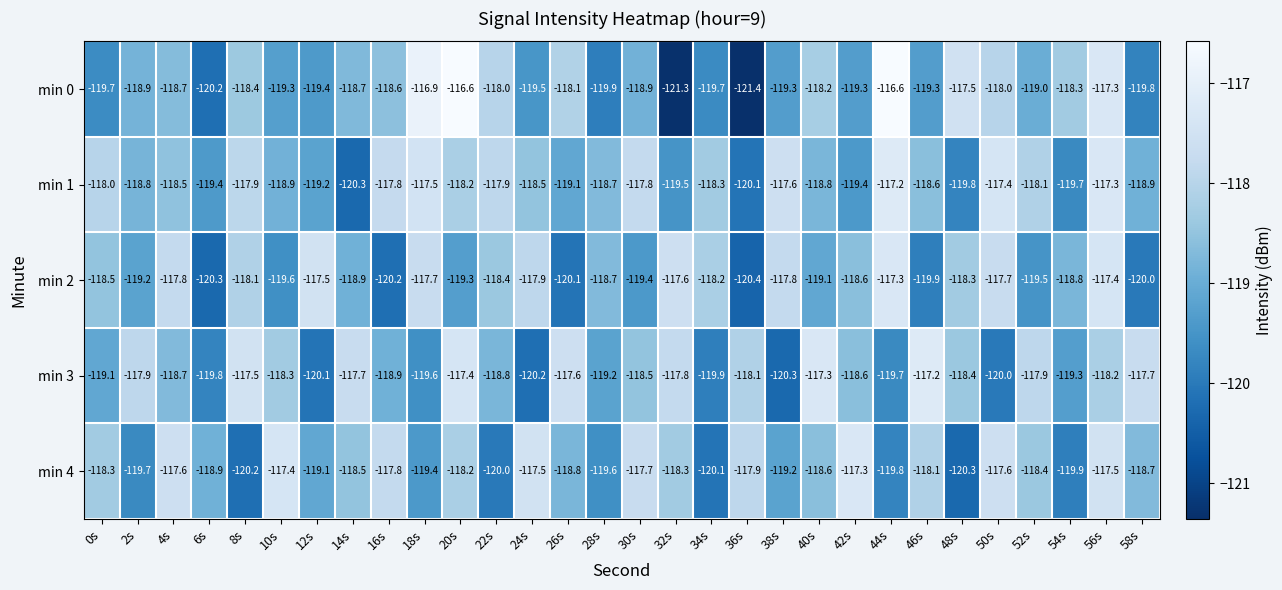

Is it true that min 2 equals -78.9 at 54s?

False